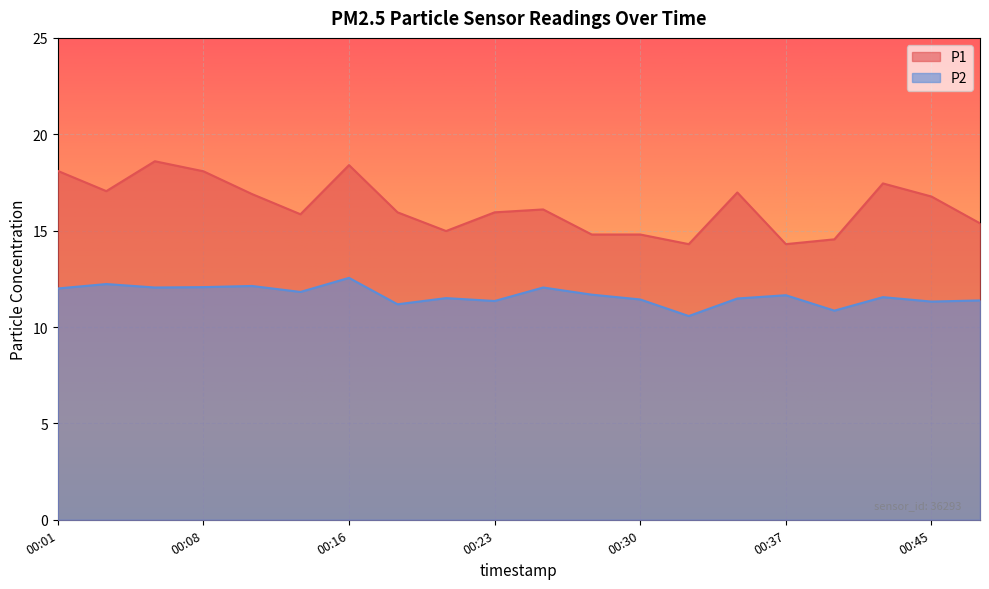

List the series in order of their overall mean, highest first.

P1, P2